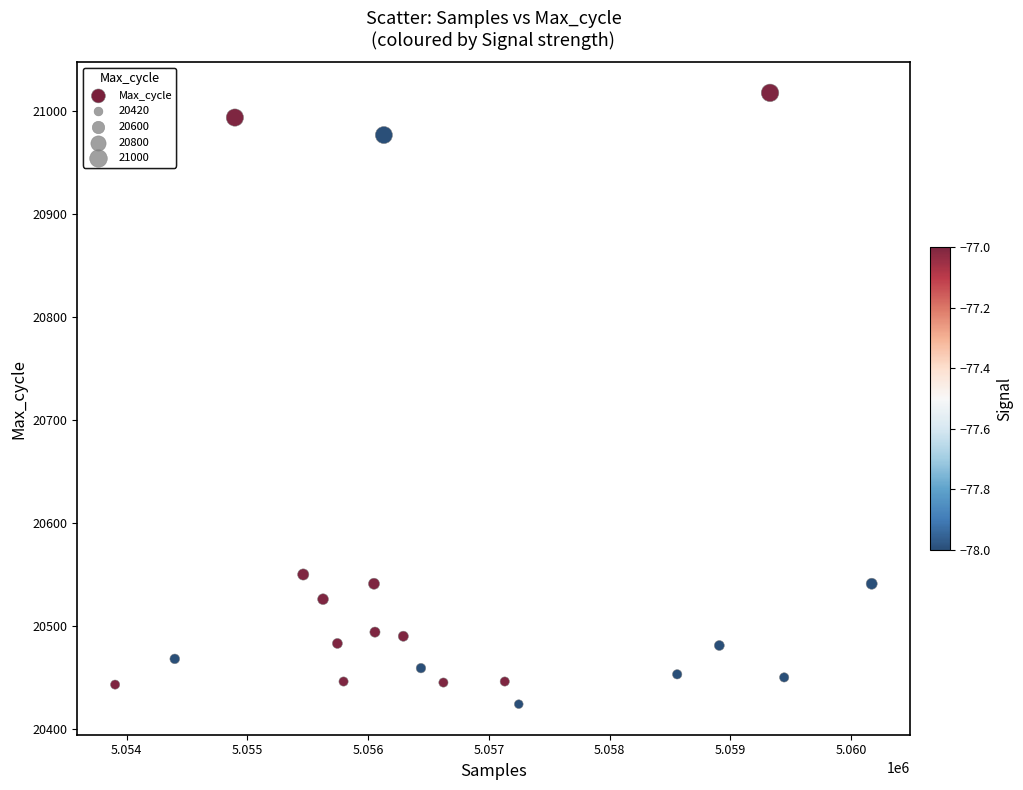

What is the range of Y values (max minus min)?

594